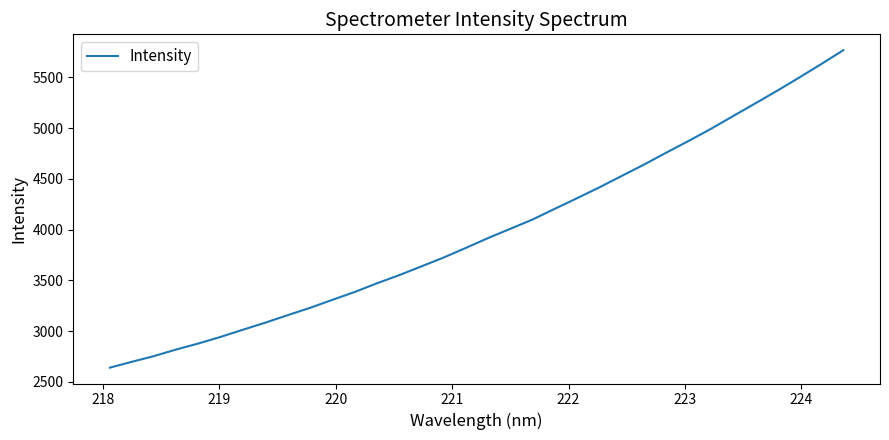

What is the greatest value displayed?

5766.5